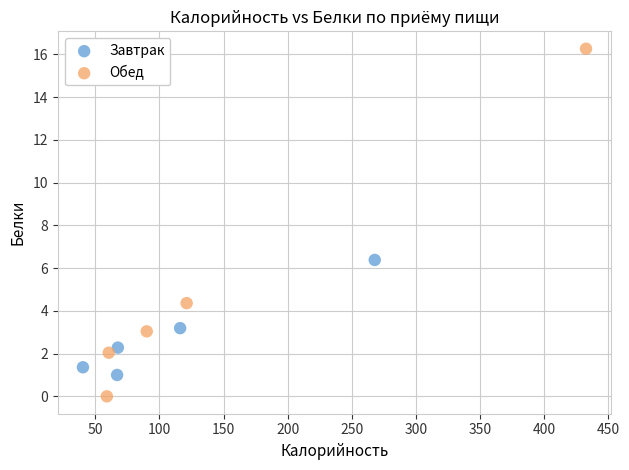

What are all the series names shown in the legend?

Завтрак, Обед